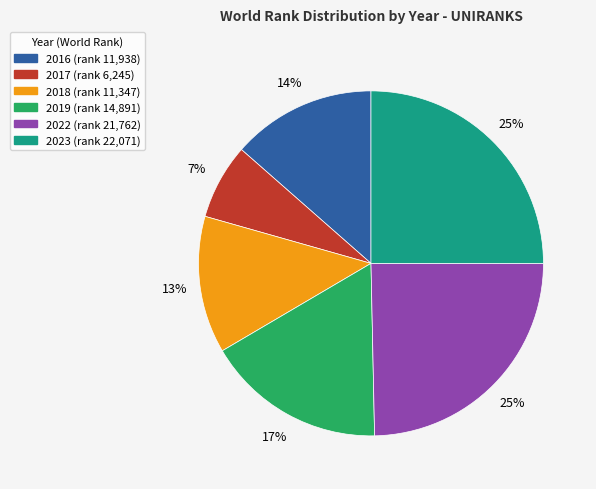

To the nearest percent, what is the combined percentage of 2023 and 2022?

50%